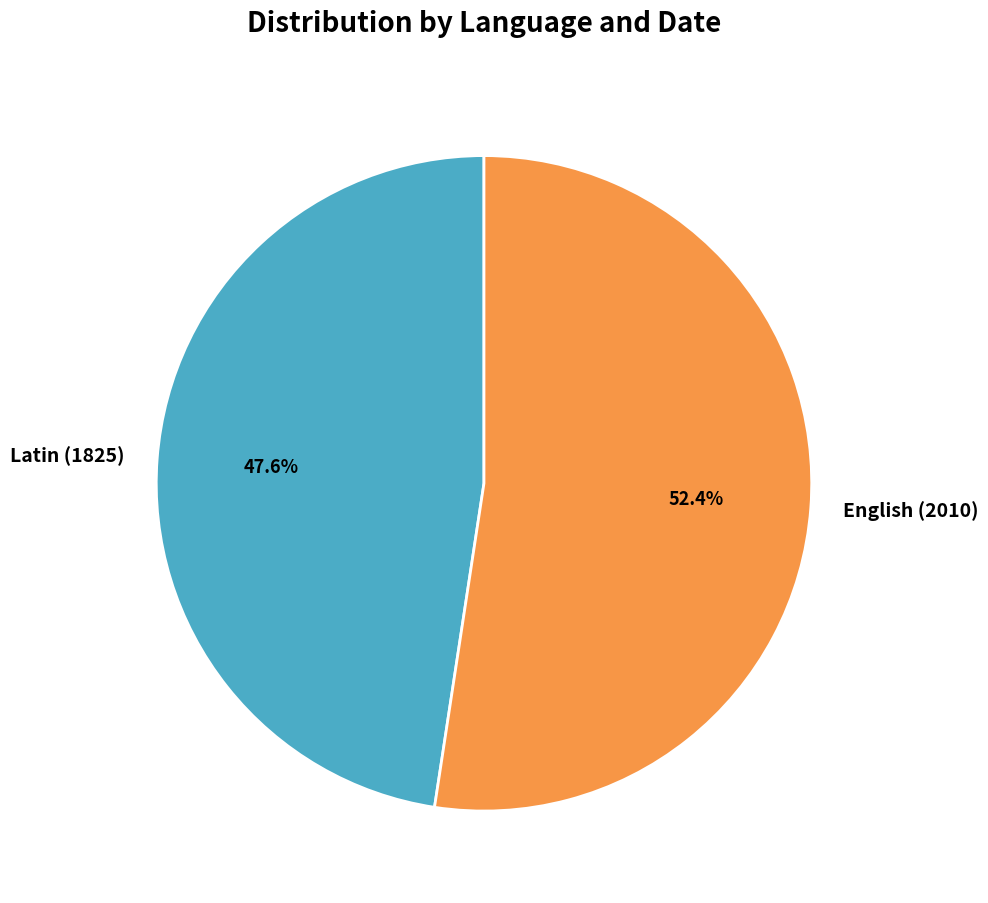

To the nearest percent, what percentage of the pie is Latin (1825)?

48%